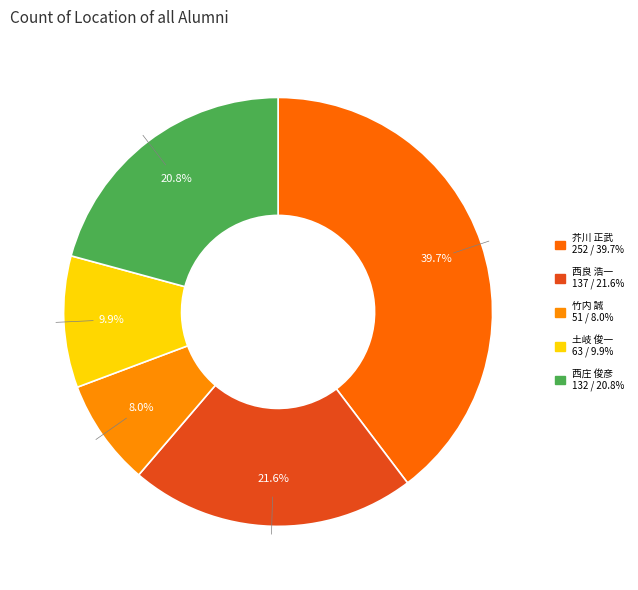

Count the number of slices in the pie.

5